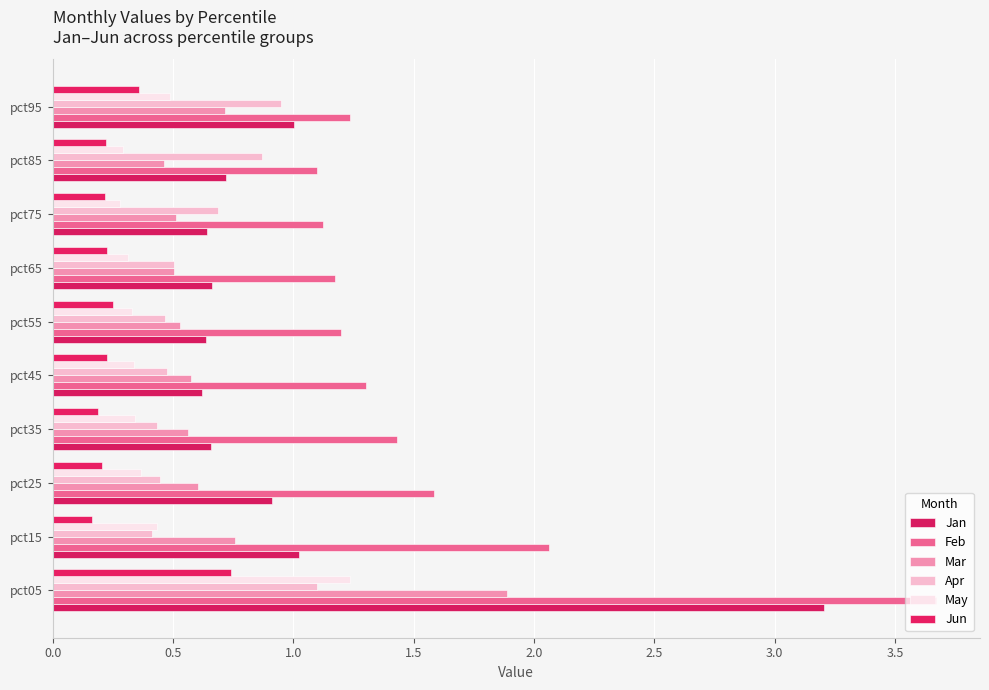

Which series has the largest range (max minus min)?

Jan